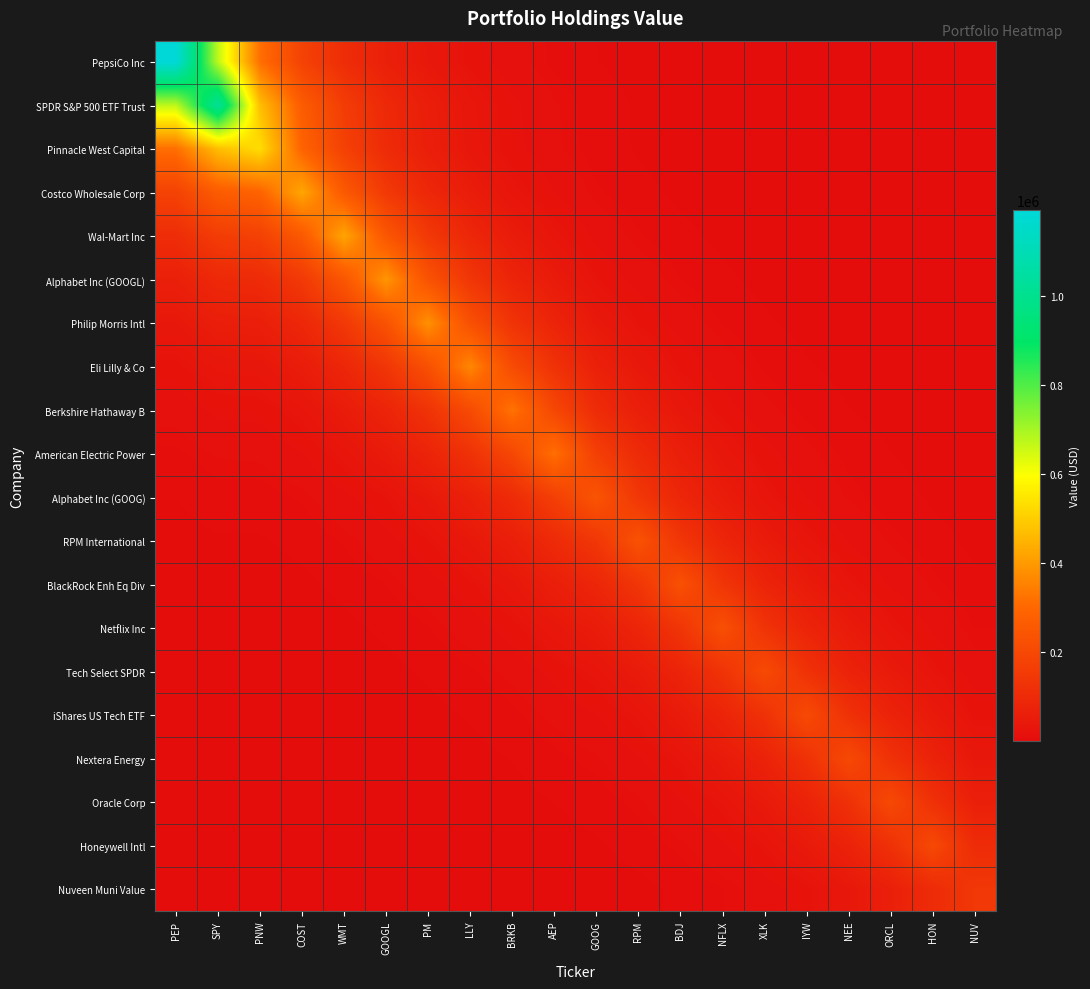

Reading left to right, transcribe all the data shown in this chart.

PepsiCo Inc: PEP=1193000.0	SPY=672036.0	PNW=317112.1	COST=180400.7	WMT=109283.2	GOOGL=65052.4	PM=39207.3	LLY=23508.7	BRKB=13901.6	AEP=8398.4	GOOG=4827.7	RPM=2911.8	BDJ=1759.9	NFLX=1065.2	XLK=637.9	IYW=386.9	NEE=234.2	ORCL=141.9	HON=86.0	NUV=50.1
SPDR S&P 500 ETF Trust: PEP=672036.0	SPY=1023000.0	PNW=471274.3	COST=266160.8	WMT=161211.5	GOOGL=95749.7	PM=57664.7	LLY=34527.3	BRKB=20353.0	AEP=12289.8	GOOG=7015.3	RPM=4228.1	BDJ=2554.2	NFLX=1545.5	XLK=923.9	IYW=560.4	NEE=339.0	ORCL=205.5	HON=124.5	NUV=72.1
Pinnacle West Capital: PEP=317112.1	SPY=471274.3	PNW=531000.0	COST=289618.4	WMT=175294.6	GOOGL=102974.6	PM=61780.6	LLY=36733.0	BRKB=21308.9	AEP=12833.9	GOOG=7060.7	RPM=4238.1	BDJ=2553.7	NFLX=1542.8	XLK=913.4	IYW=554.0	NEE=334.7	ORCL=202.7	HON=122.8	NUV=68.8
Costco Wholesale Corp: PEP=180400.7	SPY=266160.8	PNW=289618.4	COST=424000.0	WMT=256562.5	GOOGL=150094.8	PM=89921.5	LLY=53322.1	BRKB=30740.8	AEP=18495.9	GOOG=10025.5	RPM=6007.5	BDJ=3616.0	NFLX=2183.1	XLK=1287.3	IYW=780.8	NEE=471.3	ORCL=285.4	HON=172.8	NUV=95.4
Wal-Mart Inc: PEP=109283.2	SPY=161211.5	PNW=175294.6	COST=256562.5	WMT=422000.0	GOOGL=246858.0	PM=147887.5	LLY=87690.2	BRKB=50547.7	AEP=30412.5	GOOG=16479.5	RPM=9874.5	BDJ=5943.4	NFLX=3588.2	XLK=2115.7	IYW=1283.2	NEE=774.6	ORCL=469.1	HON=284.1	NUV=156.8
Alphabet Inc (GOOGL): PEP=65052.4	SPY=95749.7	PNW=102974.6	COST=150094.8	WMT=246858.0	GOOGL=392000.0	PM=234727.4	LLY=139058.4	BRKB=79992.2	AEP=48111.7	GOOG=25938.9	RPM=15533.6	BDJ=9346.1	NFLX=5641.2	XLK=3321.6	IYW=2014.6	NEE=1215.8	ORCL=736.2	HON=445.8	NUV=244.8
Philip Morris Intl: PEP=39207.3	SPY=57664.7	PNW=61780.6	COST=89921.5	WMT=147887.5	GOOGL=234727.4	PM=382000.0	LLY=226235.9	BRKB=130045.4	AEP=78207.1	GOOG=42089.3	RPM=25200.1	BDJ=15160.2	NFLX=9149.8	XLK=5384.8	IYW=3266.0	NEE=1970.8	ORCL=1193.3	HON=722.6	NUV=396.2
Eli Lilly & Co: PEP=23508.7	SPY=34527.3	PNW=36733.0	COST=53322.1	WMT=87690.2	GOOGL=139058.4	PM=226235.9	LLY=364000.0	BRKB=208949.8	AEP=125630.8	GOOG=67385.3	RPM=40329.9	BDJ=24256.1	NFLX=14637.4	XLK=8606.3	IYW=5220.0	NEE=3149.4	ORCL=1906.8	HON=1154.5	NUV=630.8
Berkshire Hathaway B: PEP=13901.6	SPY=20353.0	PNW=21308.9	COST=30740.8	WMT=50547.7	GOOGL=79992.2	PM=130045.4	LLY=208949.8	BRKB=325000.0	AEP=195302.9	GOOG=103925.9	RPM=62141.7	BDJ=37352.5	NFLX=22532.3	XLK=13218.5	IYW=8017.4	NEE=4835.3	ORCL=2927.2	HON=1772.1	NUV=960.4
American Electric Power: PEP=8398.4	SPY=12289.8	PNW=12833.9	COST=18495.9	WMT=30412.5	GOOGL=48111.7	PM=78207.1	LLY=125630.8	BRKB=195302.9	AEP=319000.0	GOOG=169525.3	RPM=101350.8	BDJ=60914.5	NFLX=36743.5	XLK=21547.3	IYW=13069.1	NEE=7881.5	ORCL=4771.2	HON=2888.3	NUV=1563.2
Alphabet Inc (GOOG): PEP=4827.7	SPY=7015.3	PNW=7060.7	COST=10025.5	WMT=16479.5	GOOGL=25938.9	PM=42089.3	LLY=67385.3	BRKB=103925.9	AEP=169525.3	GOOG=240000.0	RPM=143141.2	BDJ=85899.8	NFLX=51766.2	XLK=30179.8	IYW=18305.0	NEE=11027.8	ORCL=6673.6	HON=4038.6	NUV=2138.5
RPM International: PEP=2911.8	SPY=4228.1	PNW=4238.1	COST=6007.5	WMT=9874.5	GOOGL=15533.6	PM=25200.1	LLY=40329.9	BRKB=62141.7	AEP=101350.8	GOOG=143141.2	RPM=232000.0	BDJ=139198.8	NFLX=83876.5	XLK=48865.5	IYW=29638.4	NEE=17853.5	ORCL=10803.8	HON=6537.7	NUV=3452.5
BlackRock Enh Eq Div: PEP=1759.9	SPY=2554.2	PNW=2553.7	COST=3616.0	WMT=5943.4	GOOGL=9346.1	PM=15160.2	LLY=24256.1	BRKB=37352.5	AEP=60914.5	GOOG=85899.8	RPM=139198.8	BDJ=227000.0	NFLX=136772.7	XLK=79645.9	IYW=48307.7	NEE=29097.1	ORCL=17607.2	HON=10654.4	NUV=5616.7
Netflix Inc: PEP=1065.2	SPY=1545.5	PNW=1542.8	COST=2183.1	WMT=3588.2	GOOGL=5641.2	PM=9149.8	LLY=14637.4	BRKB=22532.3	AEP=36743.5	GOOG=51766.2	RPM=83876.5	BDJ=136772.7	NFLX=224000.0	XLK=130404.1	IYW=79094.1	NEE=47638.3	ORCL=28826.4	HON=17443.1	NUV=9185.7
Tech Select SPDR: PEP=637.9	SPY=923.9	PNW=913.4	COST=1287.3	WMT=2115.7	GOOGL=3321.6	PM=5384.8	LLY=8606.3	BRKB=13218.5	AEP=21547.3	GOOG=30179.8	RPM=48865.5	BDJ=79645.9	NFLX=130404.1	XLK=206000.0	IYW=124945.3	NEE=75231.3	ORCL=45518.6	HON=27540.7	NUV=14405.9
iShares US Tech ETF: PEP=386.9	SPY=560.4	PNW=554.0	COST=780.8	WMT=1283.2	GOOGL=2014.6	PM=3266.0	LLY=5220.0	BRKB=8017.4	AEP=13069.1	GOOG=18305.0	RPM=29638.4	BDJ=48307.7	NFLX=79094.1	XLK=124945.3	IYW=206000.0	NEE=124035.5	ORCL=75047.4	HON=45407.0	NUV=23751.3
Nextera Energy: PEP=234.2	SPY=339.0	PNW=334.7	COST=471.3	WMT=774.6	GOOGL=1215.8	PM=1970.8	LLY=3149.4	BRKB=4835.3	AEP=7881.5	GOOG=11027.8	RPM=17853.5	BDJ=29097.1	NFLX=47638.3	XLK=75231.3	IYW=124035.5	NEE=203000.0	ORCL=122822.5	HON=74311.6	NUV=38824.6
Oracle Corp: PEP=141.9	SPY=205.5	PNW=202.7	COST=285.4	WMT=469.1	GOOGL=736.2	PM=1193.3	LLY=1906.8	BRKB=2927.2	AEP=4771.2	GOOG=6673.6	RPM=10803.8	BDJ=17607.2	NFLX=28826.4	XLK=45518.6	IYW=75047.4	NEE=122822.5	ORCL=202000.0	HON=122215.9	NUV=63827.1
Honeywell Intl: PEP=86.0	SPY=124.5	PNW=122.8	COST=172.8	WMT=284.1	GOOGL=445.8	PM=722.6	LLY=1154.5	BRKB=1772.1	AEP=2888.3	GOOG=4038.6	RPM=6537.7	BDJ=10654.4	NFLX=17443.1	XLK=27540.7	IYW=45407.0	NEE=74311.6	ORCL=122215.9	HON=201000.0	NUV=104929.8
Nuveen Muni Value: PEP=50.1	SPY=72.1	PNW=68.8	COST=95.4	WMT=156.8	GOOGL=244.8	PM=396.2	LLY=630.8	BRKB=960.4	AEP=1563.2	GOOG=2138.5	RPM=3452.5	BDJ=5616.7	NFLX=9185.7	XLK=14405.9	IYW=23751.3	NEE=38824.6	ORCL=63827.1	HON=104929.8	NUV=145000.0